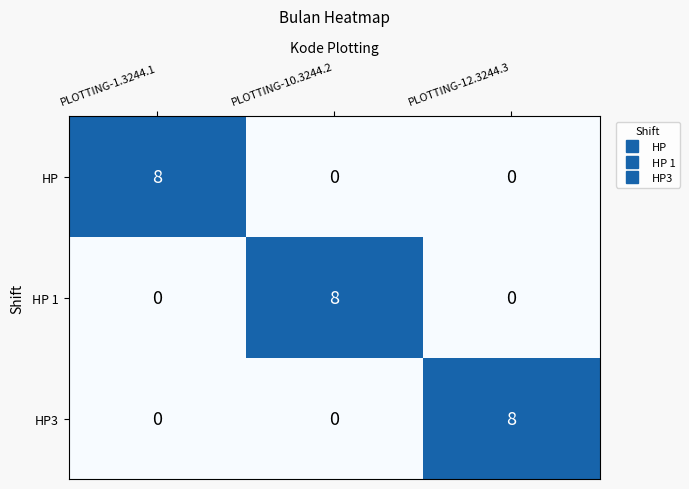

At how many categories does at least one series exceed 4?

3